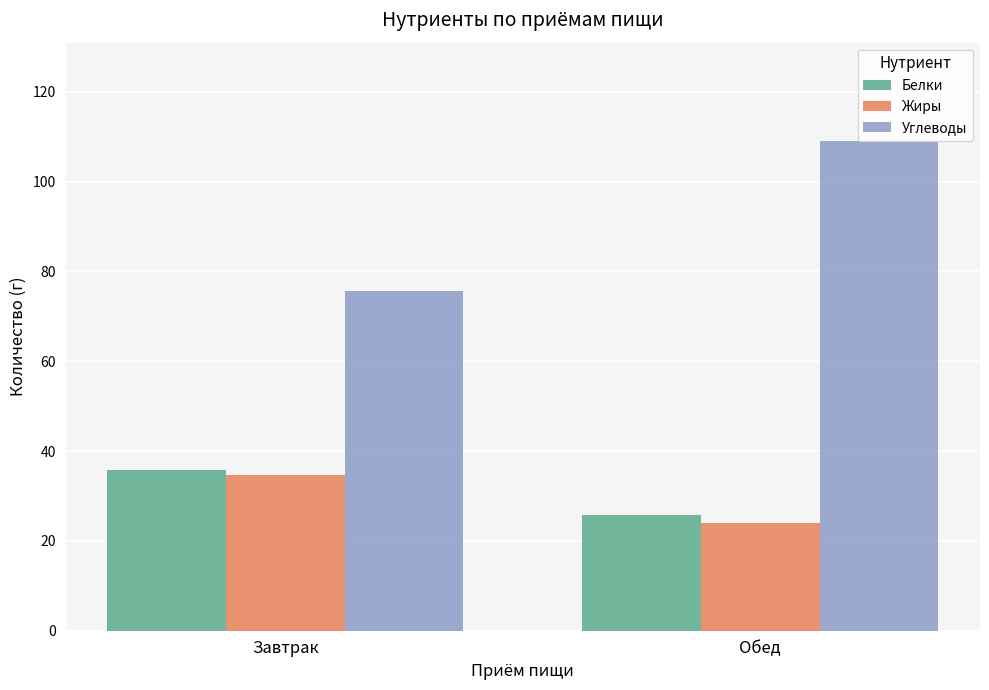

What position from the right is Обед?

1